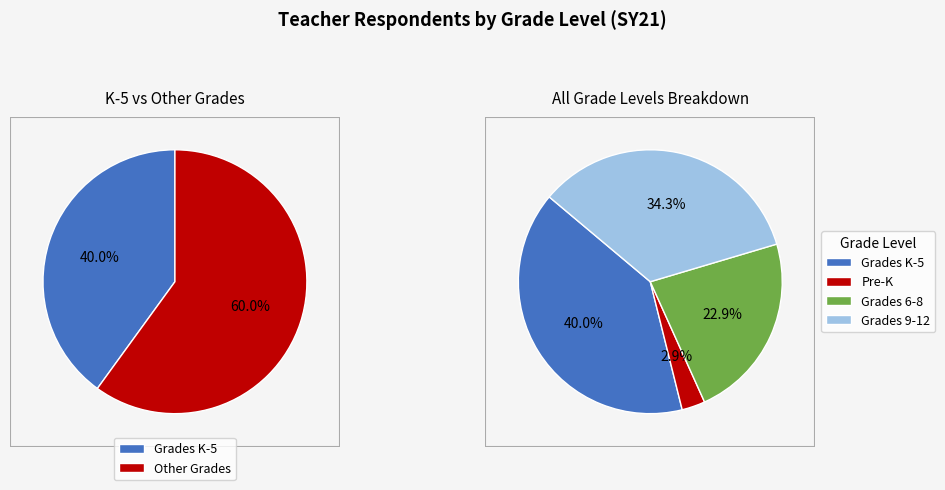

Is there a majority slice in this chart?

No